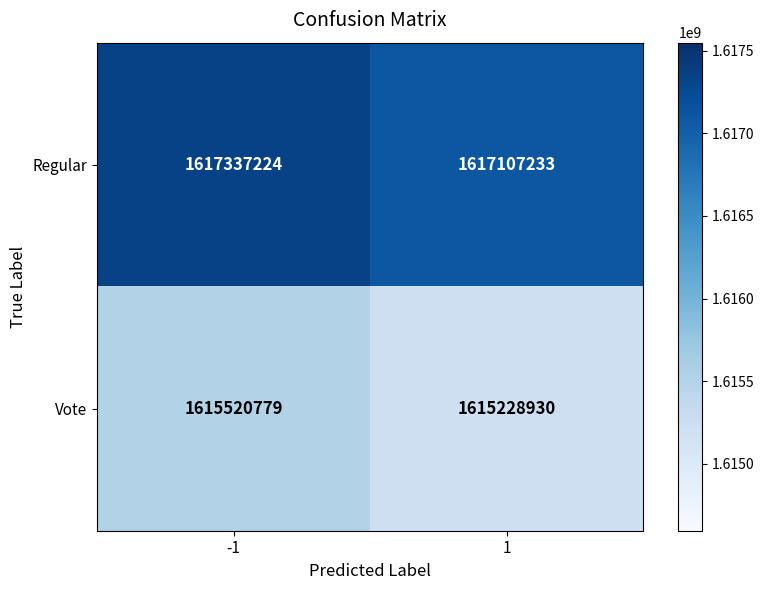

What is the difference between the highest and lowest values at 1?

1878303